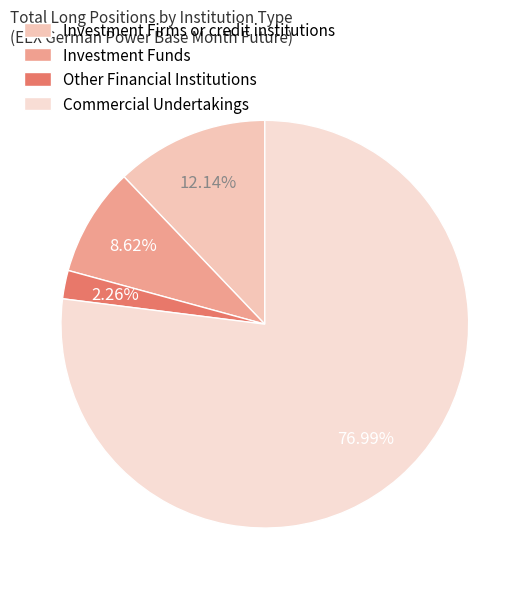

Count the number of slices in the pie.

4